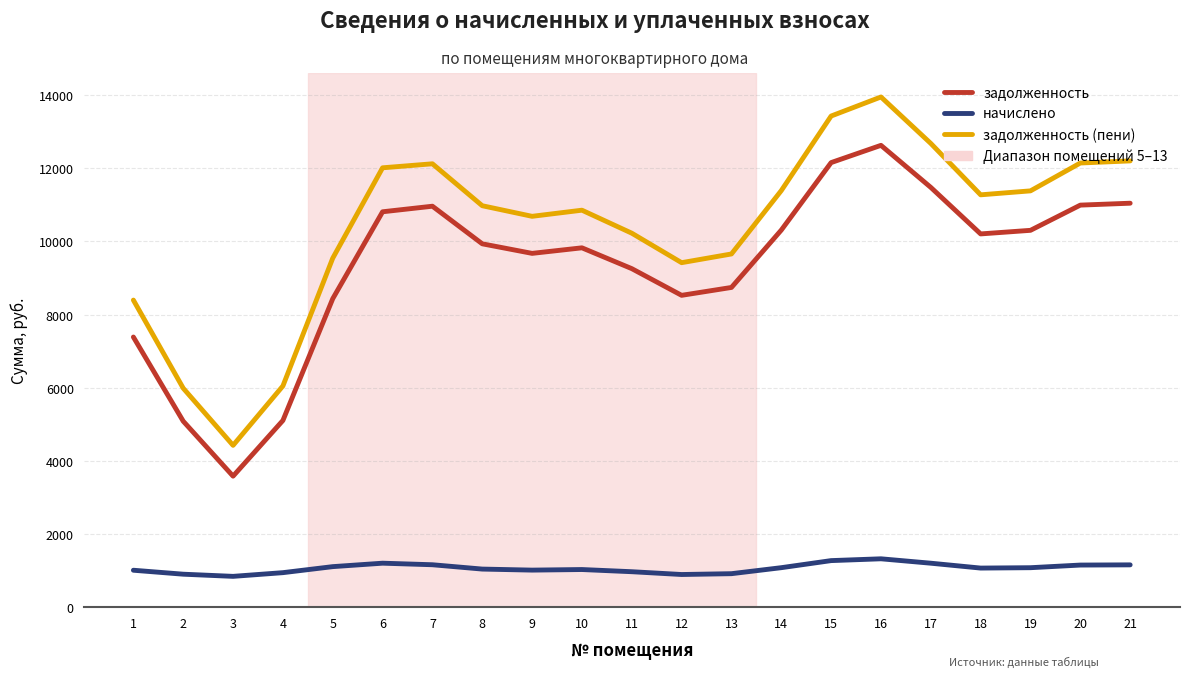

What is the greatest value displayed?

13947.2